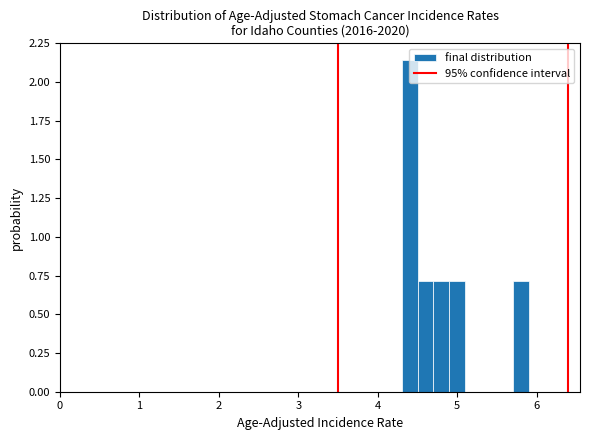

Around what value on the x-axis is the tallest bar? Give the approximate position of its centre, as read against the axis.

4.4